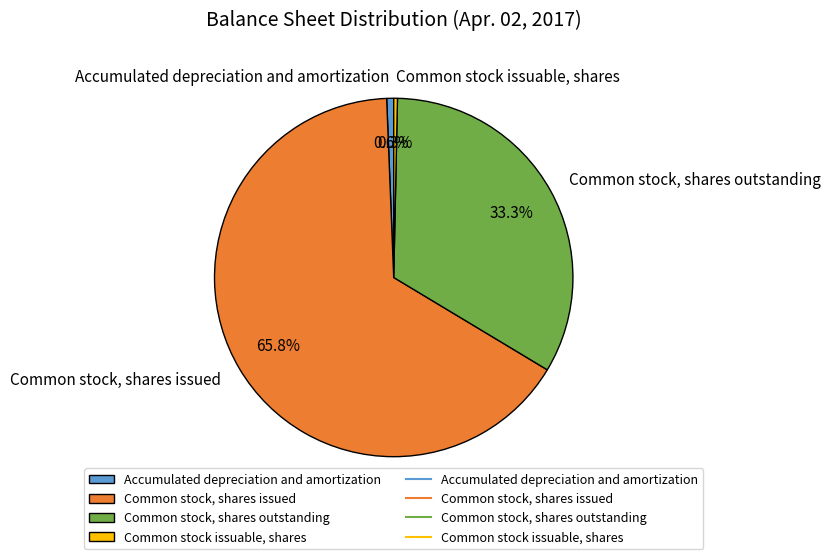

True or false: Accumulated depreciation and amortization accounts for 1% of the total.

True